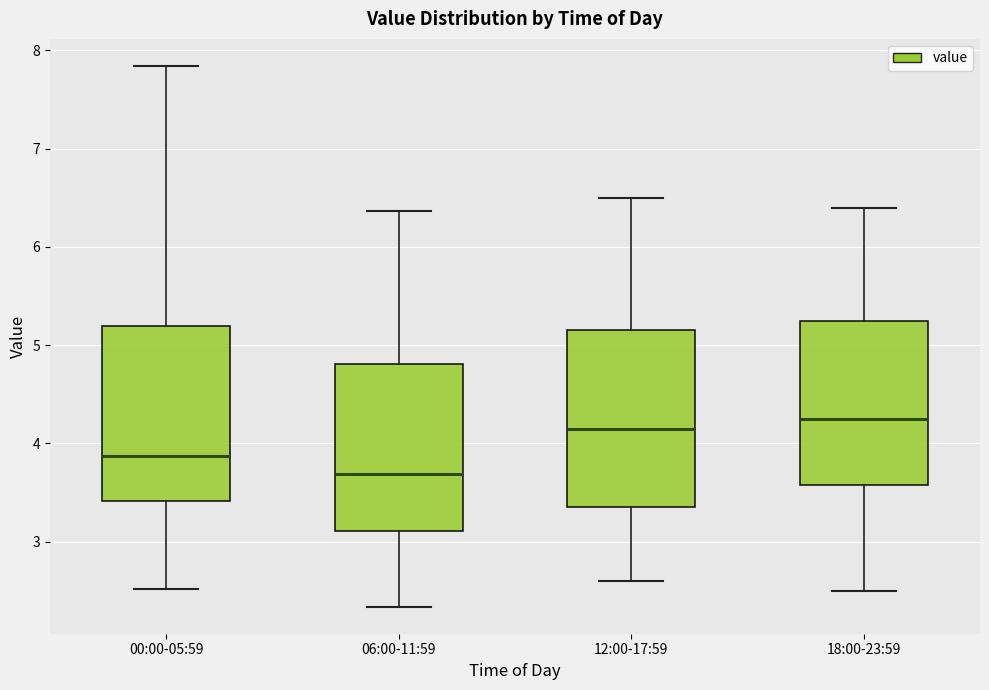

Reading left to right, read every box against the y-axis: the position of its median line, the range the box covers, and the ends of its whiskers. The values are not printed on the chart, so give them approximately, as read against the axis.

00:00-05:59: median 3.9, box 3.4 to 5.2, whiskers 2.5 to 7.8
06:00-11:59: median 3.7, box 3.1 to 4.8, whiskers 2.3 to 6.4
12:00-17:59: median 4.2, box 3.4 to 5.2, whiskers 2.6 to 6.5
18:00-23:59: median 4.3, box 3.6 to 5.3, whiskers 2.5 to 6.4